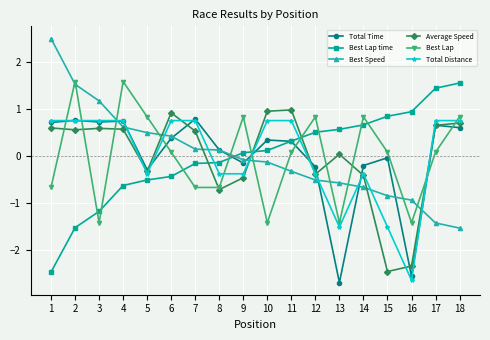

At which label does Total Time reach its minimum?

13